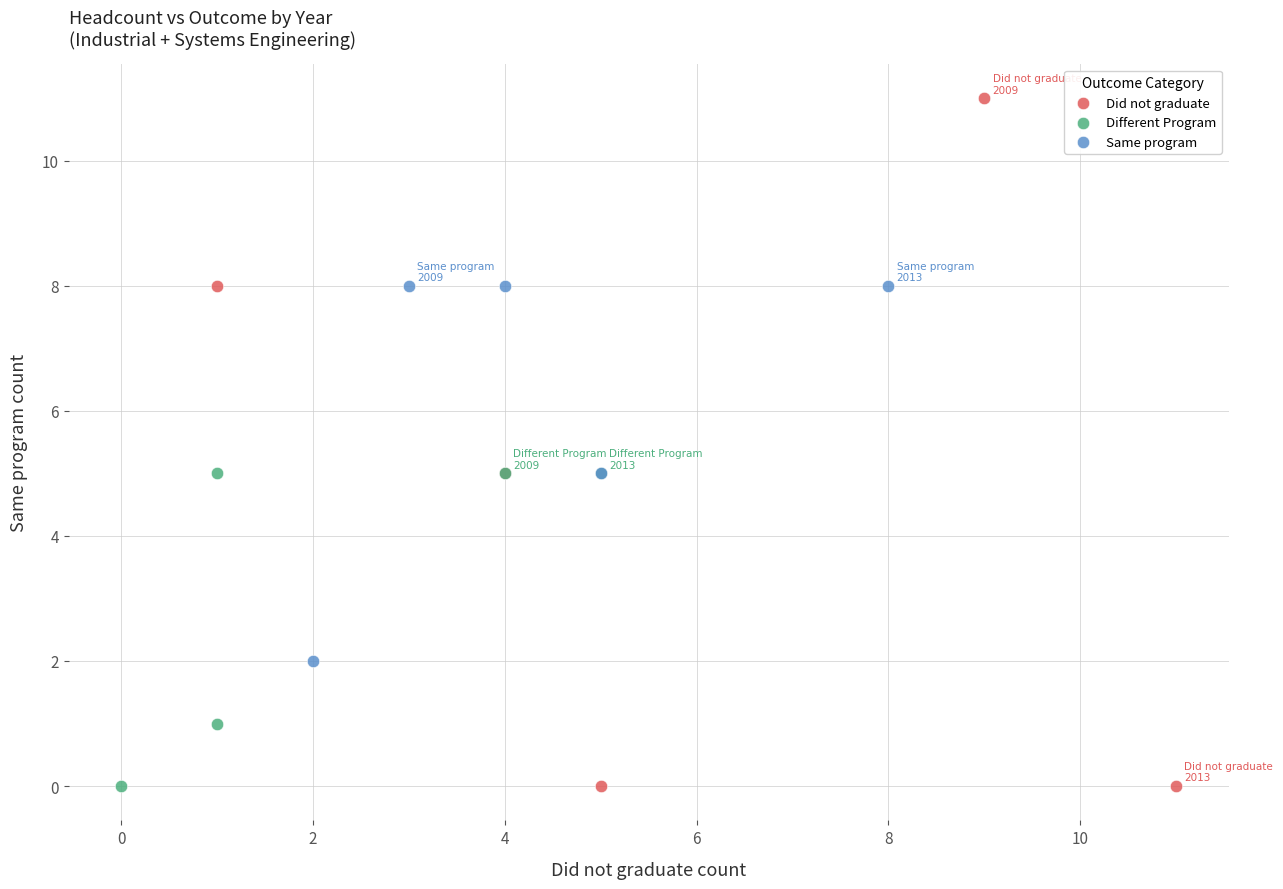

Which series has the largest Y range (max minus min)?

Did not graduate